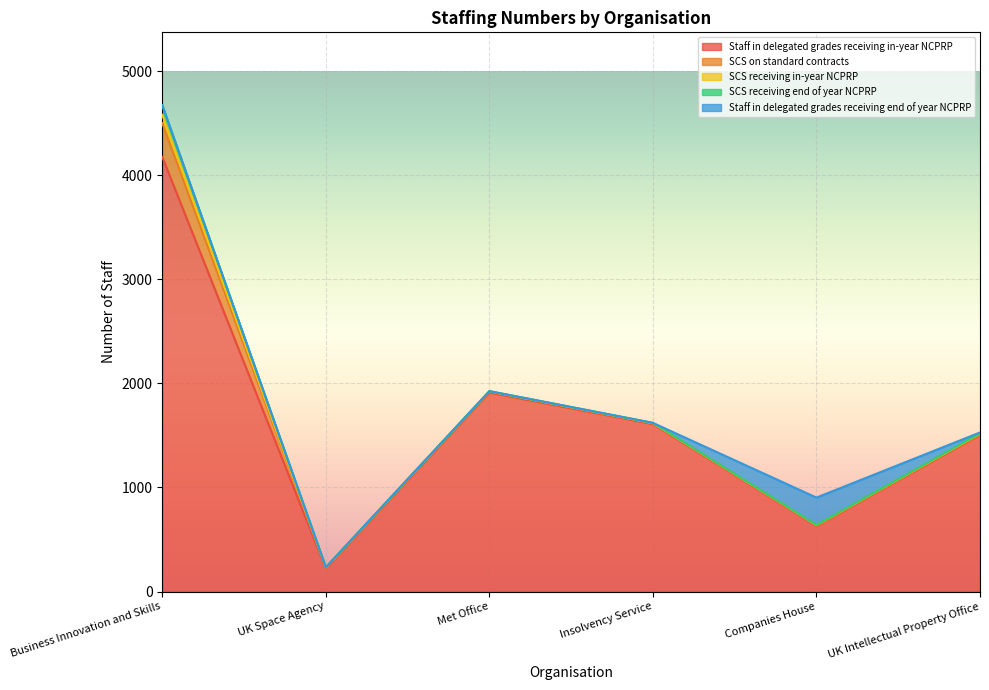

True or false: Staff in delegated grades receiving end of year NCPRP and SCS on standard contracts intersect in this chart.

True